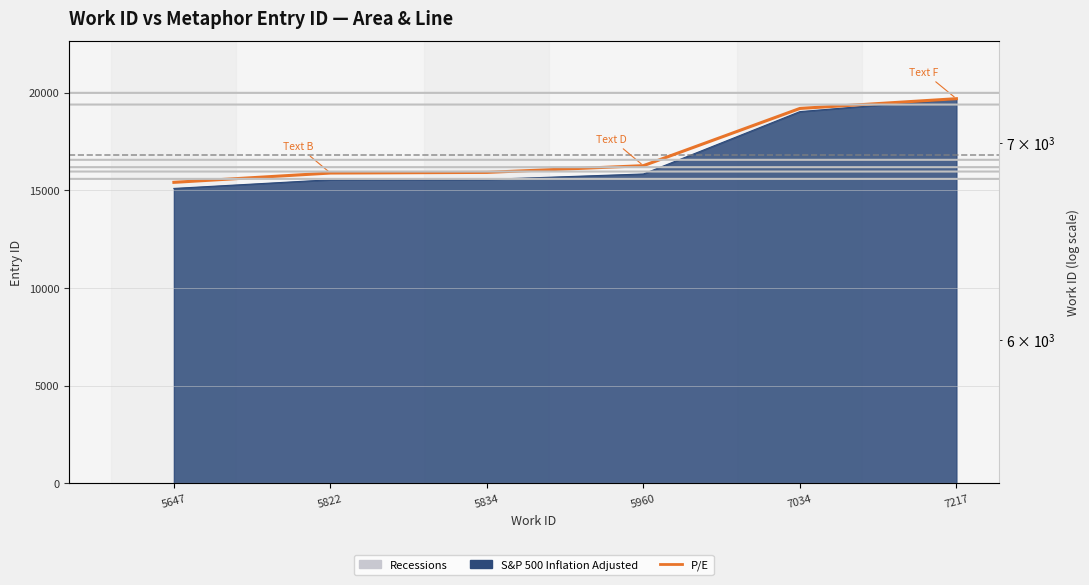

At which category does the chart reach its peak across all series?

7217